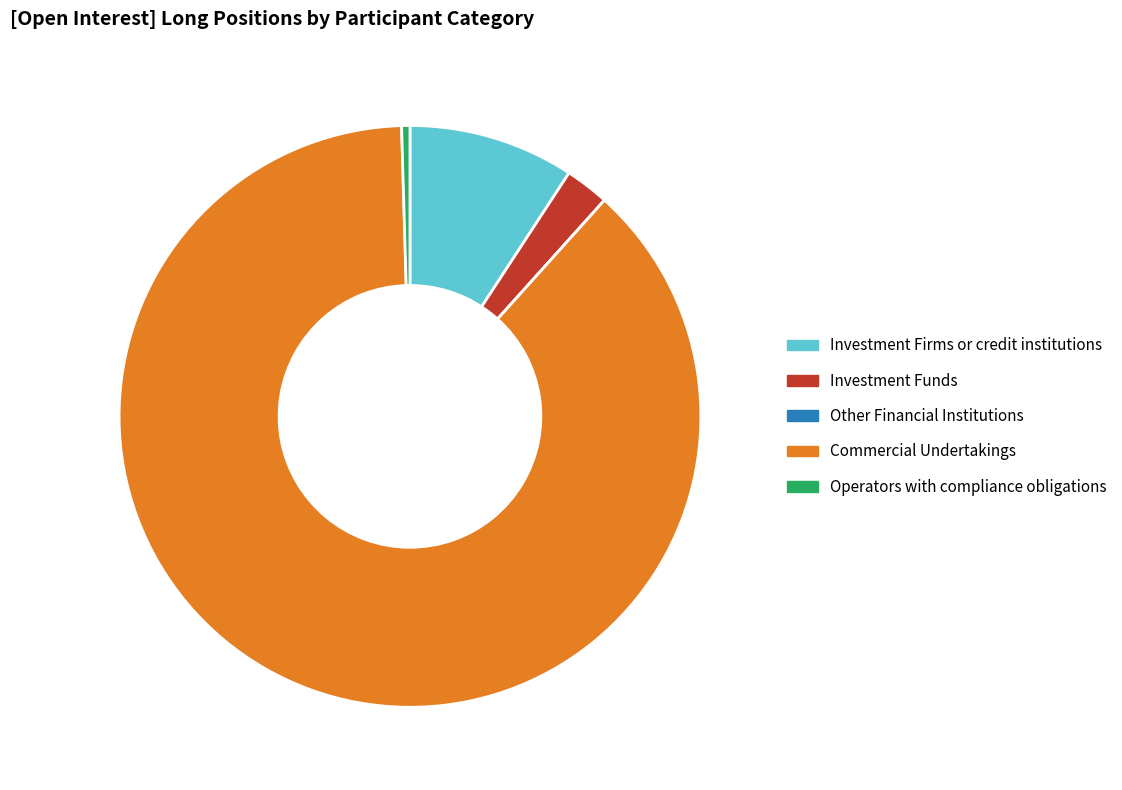

Is it true that Investment Funds is 2% of the pie?

True